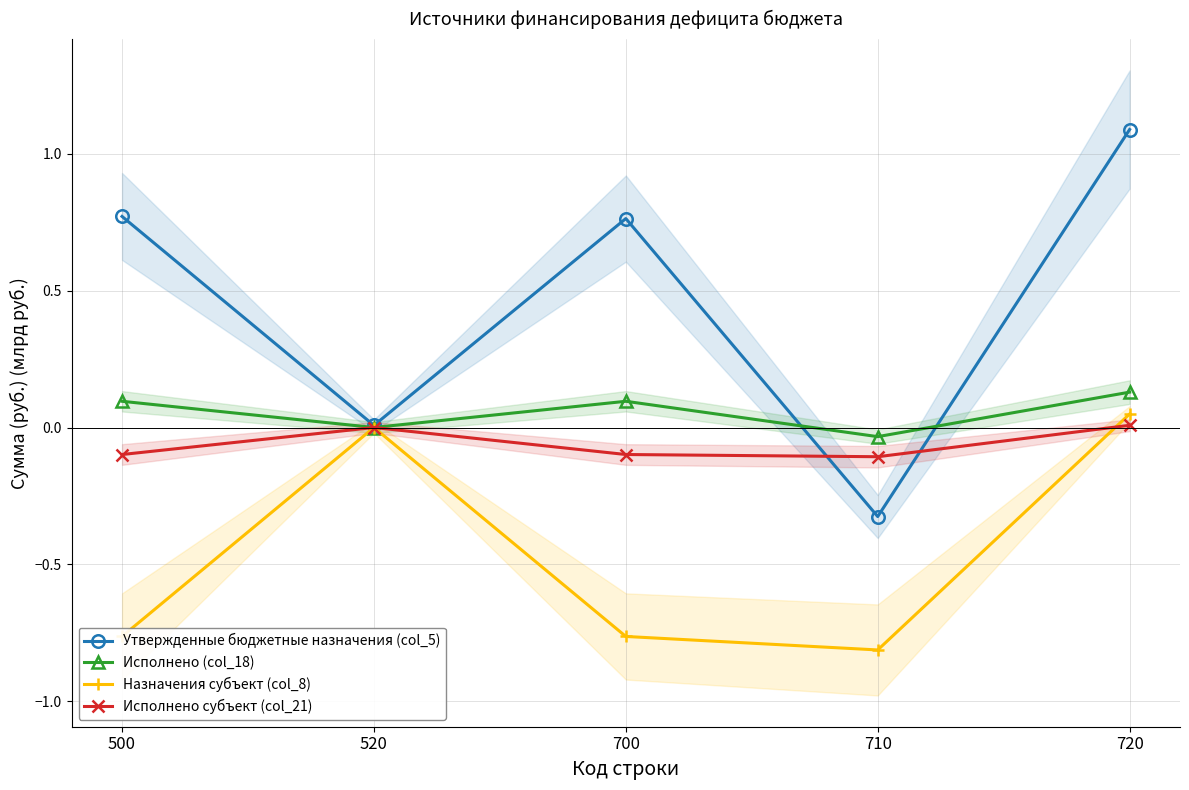

Is the value of Назначения субъект (col_8) at 500 greater than the value of Исполнено (col_18) at 720?

No